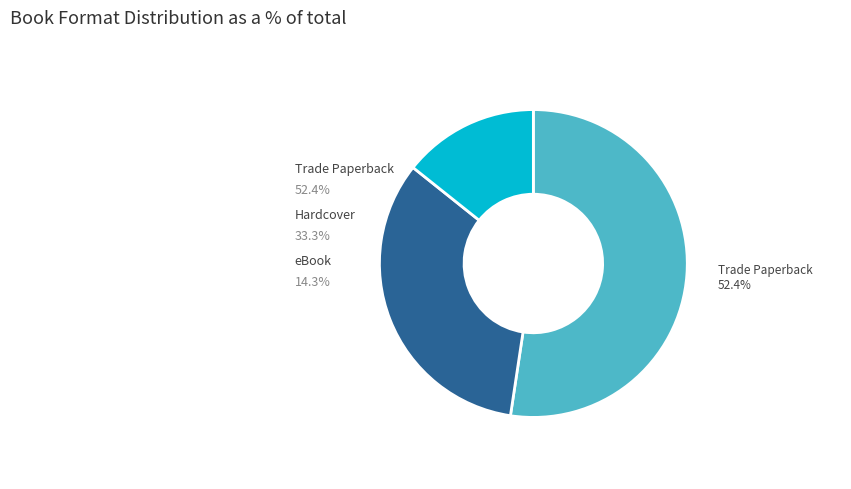

Does any single category account for the majority?

Yes